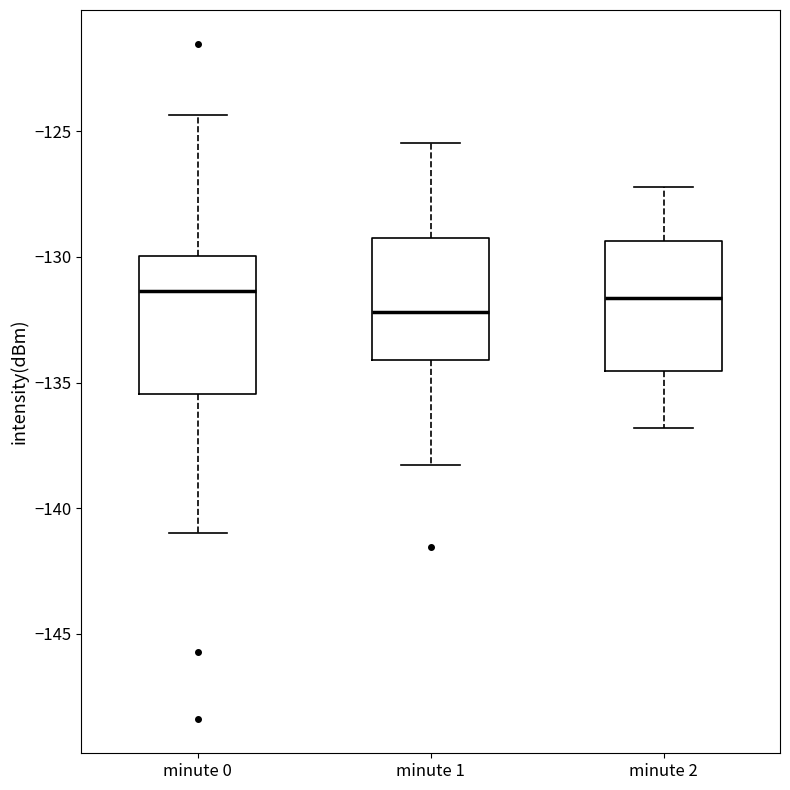

Reading left to right, transcribe this box plot: for each box, give where its median line is, the range the box spans, and where its two whiskers end, as read against the y-axis. The values are not printed on the chart, so give them approximately, as read against the axis.

minute 0: median -131.5, box -135.5 to -130.0, whiskers -141.0 to -124.5
minute 1: median -132.0, box -134.0 to -129.0, whiskers -138.5 to -125.5
minute 2: median -131.5, box -134.5 to -129.5, whiskers -137.0 to -127.0